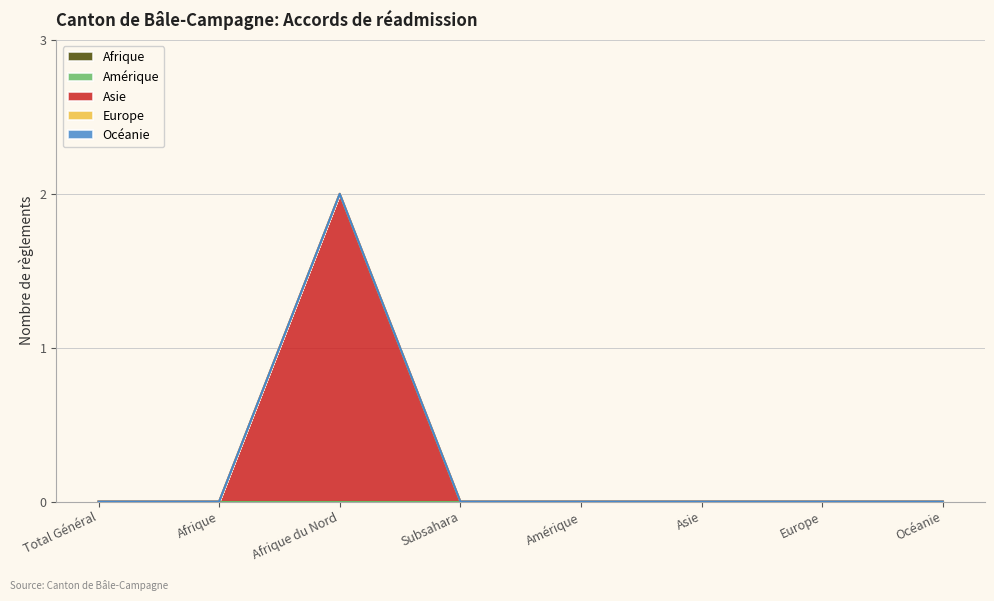

Is it true that Asie equals 0 at Subsahara?

True